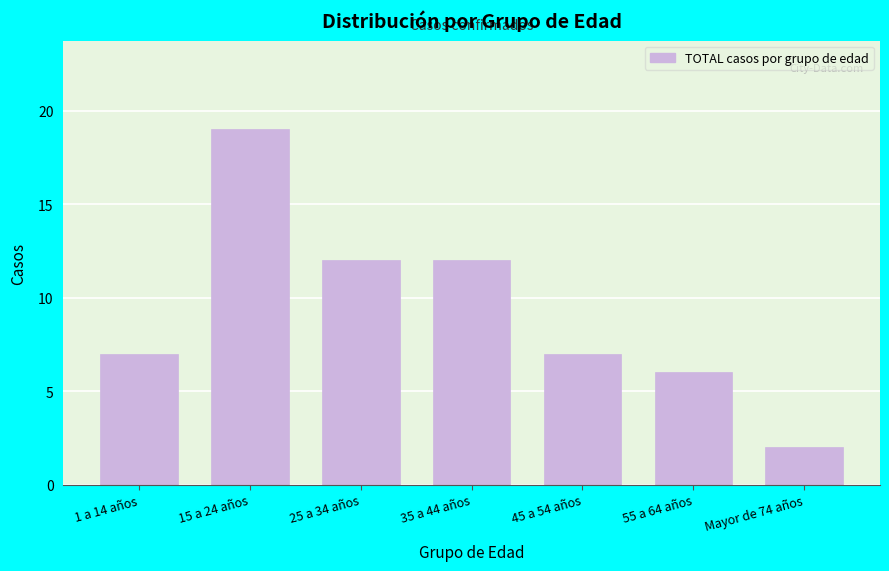

Reading left to right, extract all data points from this chart.

7	19	12	12	7	6	2